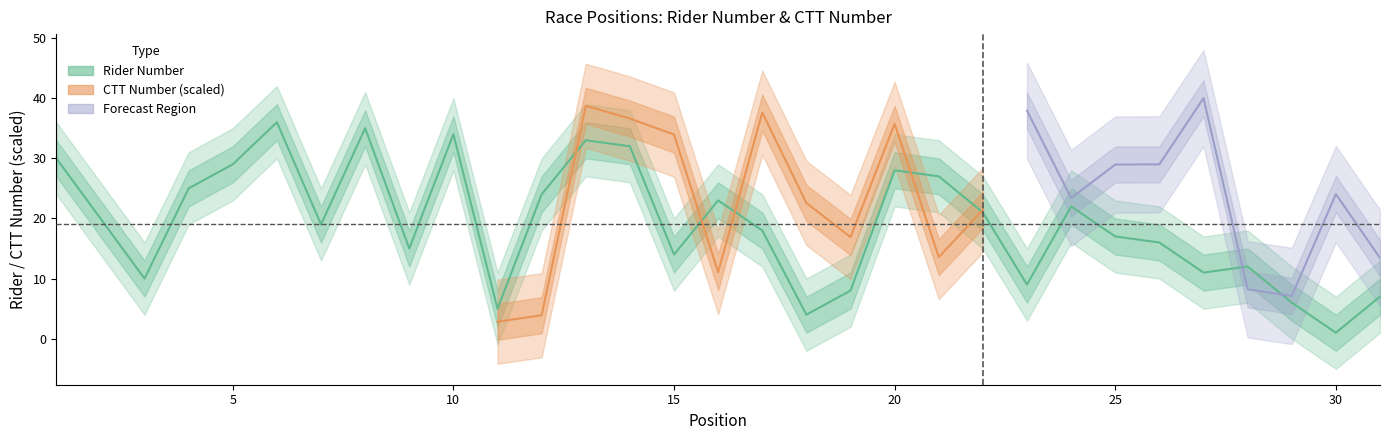

At which category does the chart reach its minimum across all series?

30